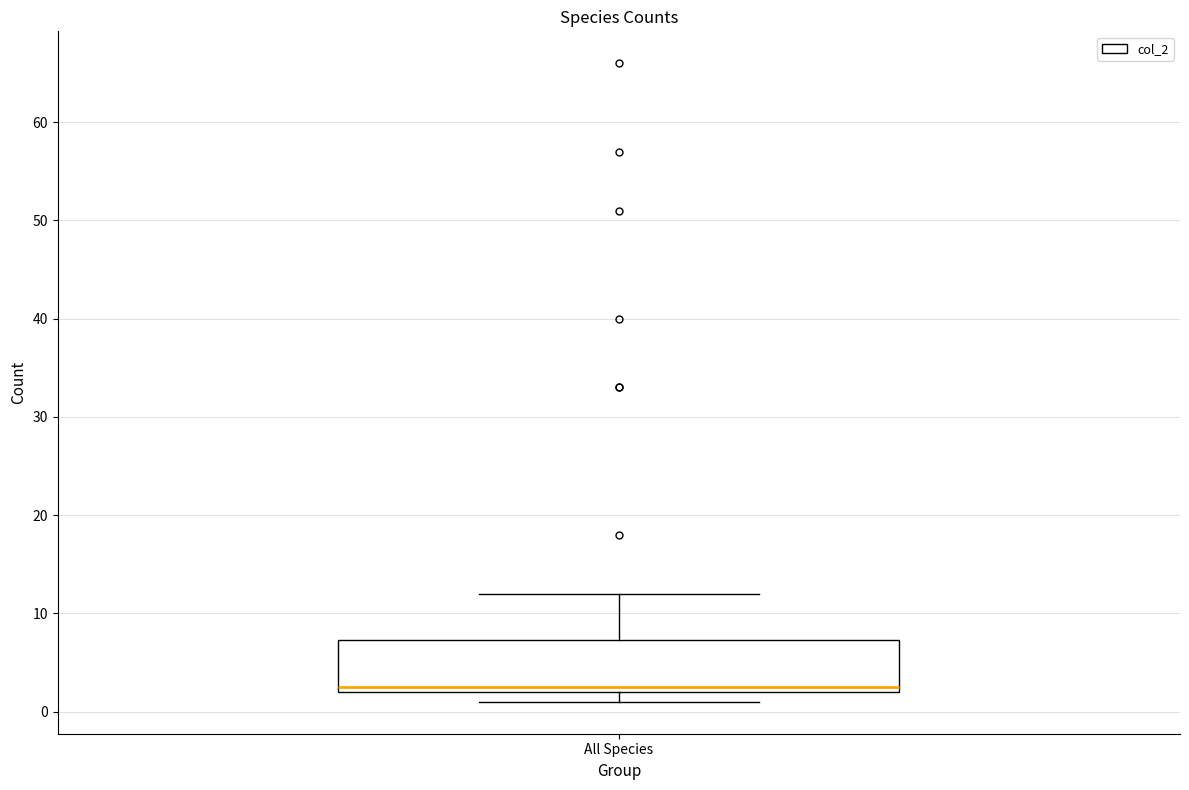

Where is the upper edge of the box for All Species on the y-axis? The values are not printed on the chart, so give them approximately, as read against the axis.

7